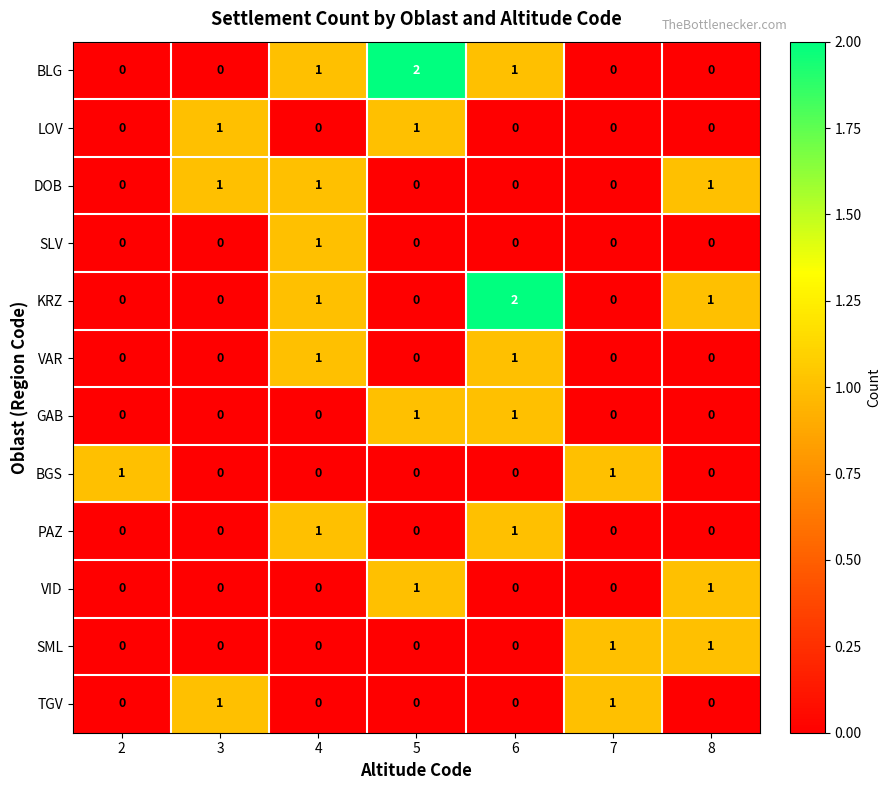

Count the GAB values in the range 0 to 1.

7